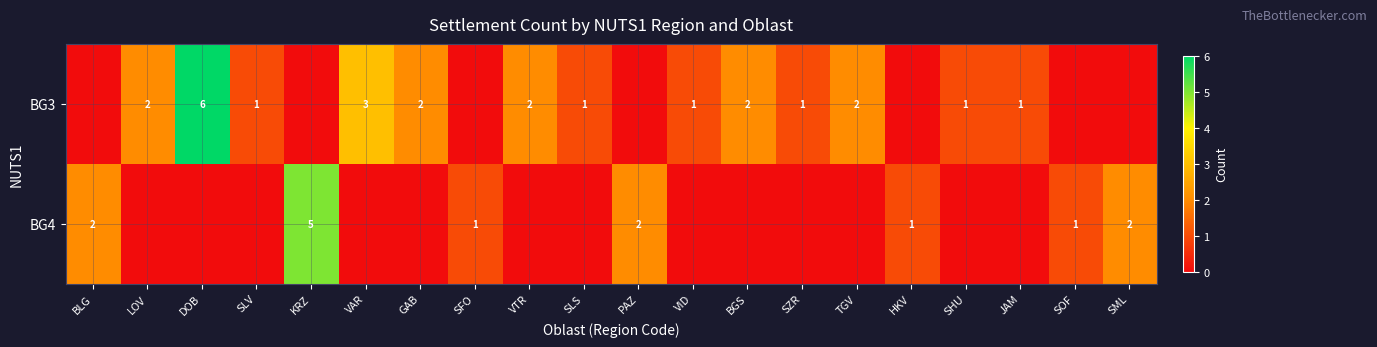

The BG3 series shows 1 at BGS. True or false?

False